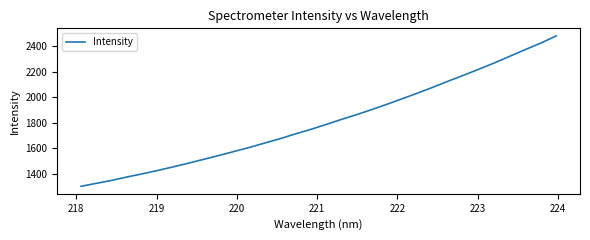

What is the smallest value displayed?

1303.2